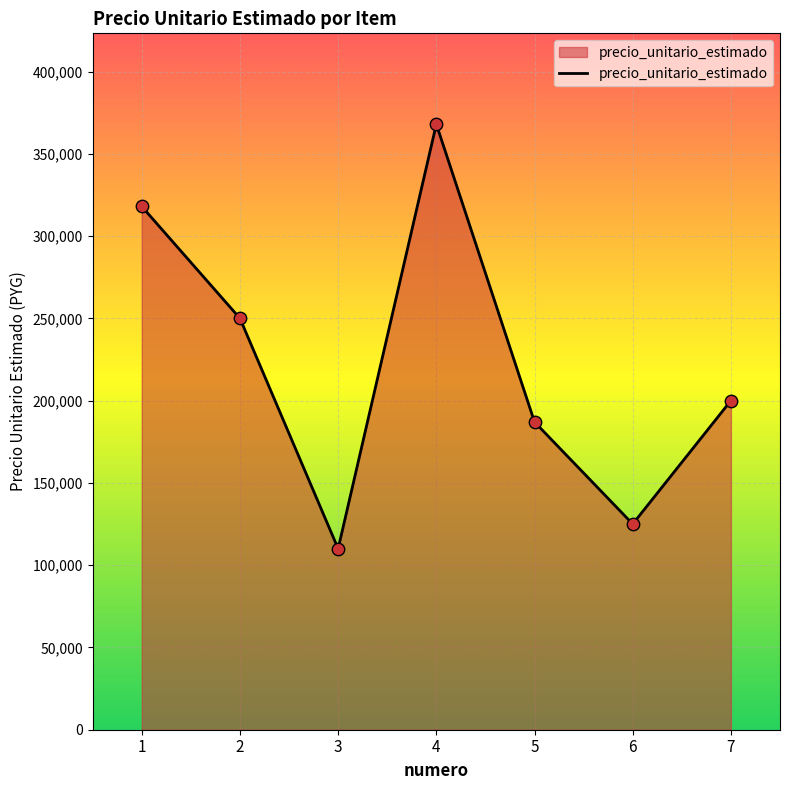

Between 1 and 5, which is larger?

1